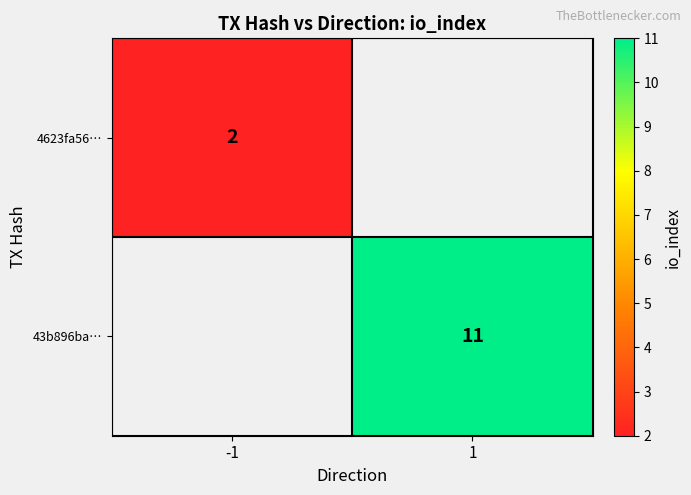

At how many categories does at least one series exceed 3?

1